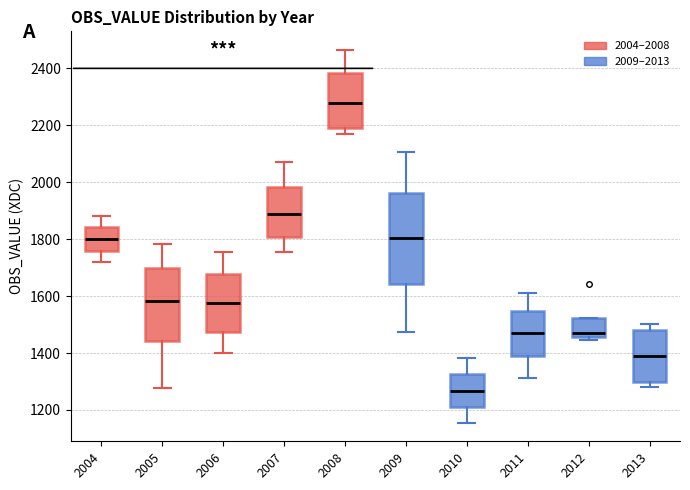

Reading left to right, read every box against the y-axis: the position of its median line, the range the box covers, and the ends of its whiskers. The values are not printed on the chart, so give them approximately, as read against the axis.

2004: median 1800, box 1760 to 1840, whiskers 1720 to 1880
2005: median 1580, box 1440 to 1700, whiskers 1280 to 1780
2006: median 1580, box 1480 to 1680, whiskers 1400 to 1760
2007: median 1880, box 1800 to 1980, whiskers 1760 to 2080
2008: median 2280, box 2200 to 2380, whiskers 2160 to 2460
2009: median 1800, box 1640 to 1960, whiskers 1480 to 2100
2010: median 1260, box 1200 to 1320, whiskers 1160 to 1380
2011: median 1480, box 1400 to 1540, whiskers 1320 to 1620
2012: median 1480, box 1460 to 1520, whiskers 1440 to 1520
2013: median 1380, box 1300 to 1480, whiskers 1280 to 1500